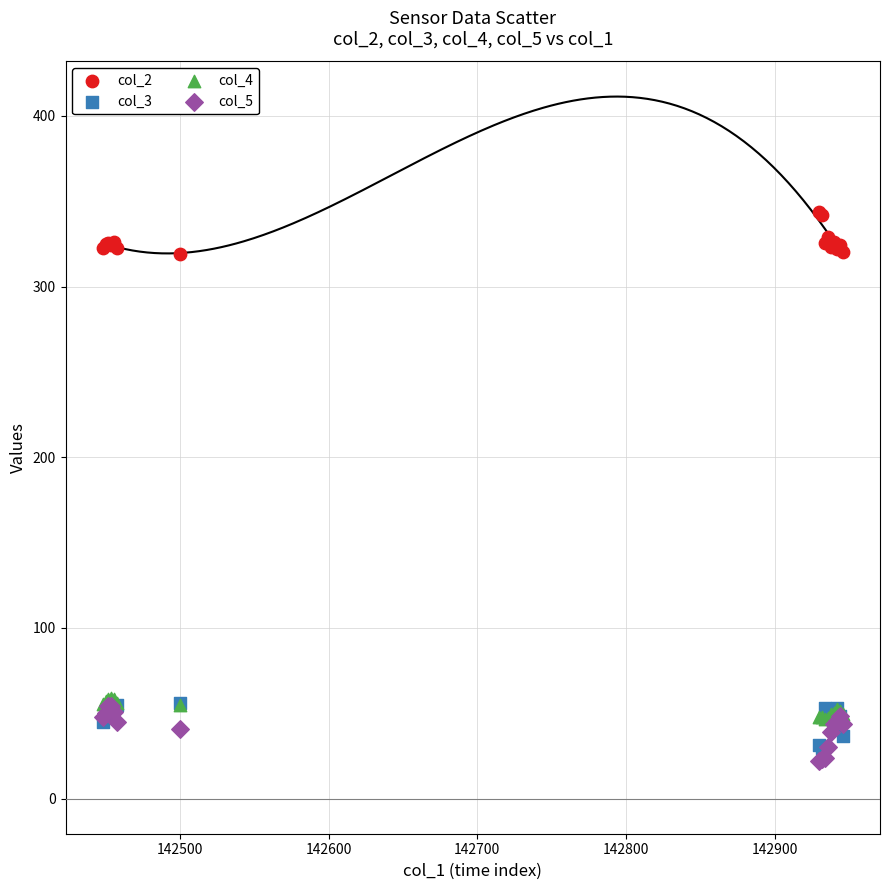

Which series has the widest spread of Y values?

col_5